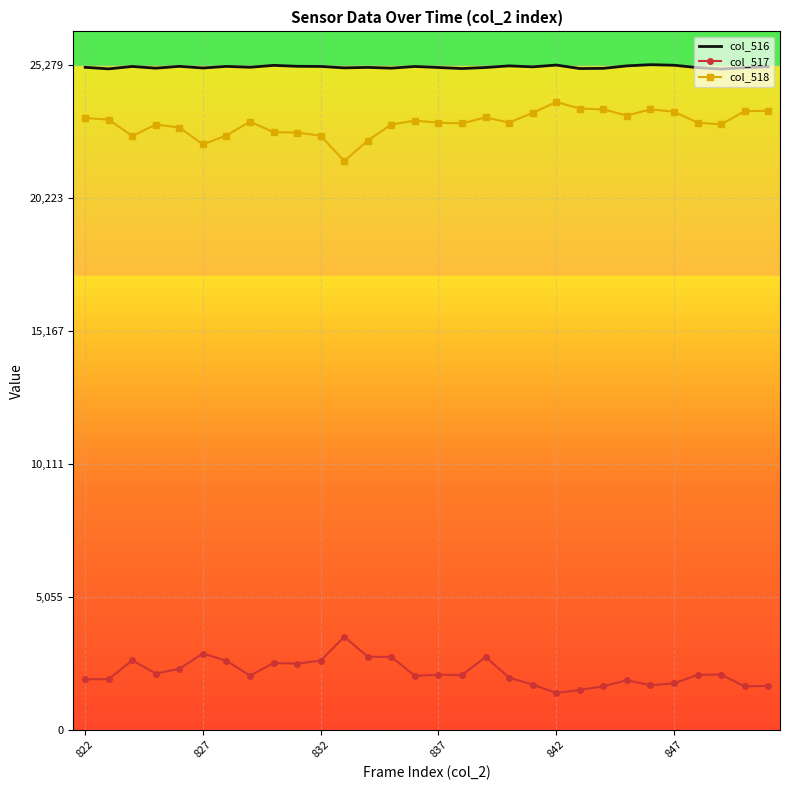

What is the smallest value displayed?

1404